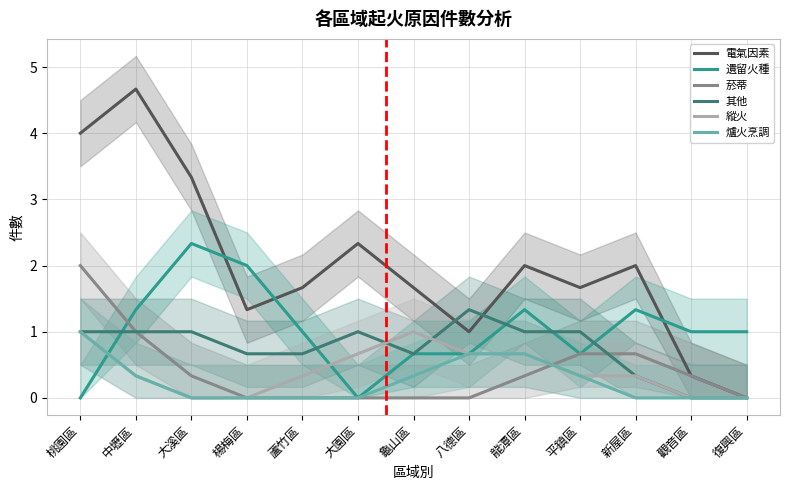

At how many categories does at least one series exceed 3?

3